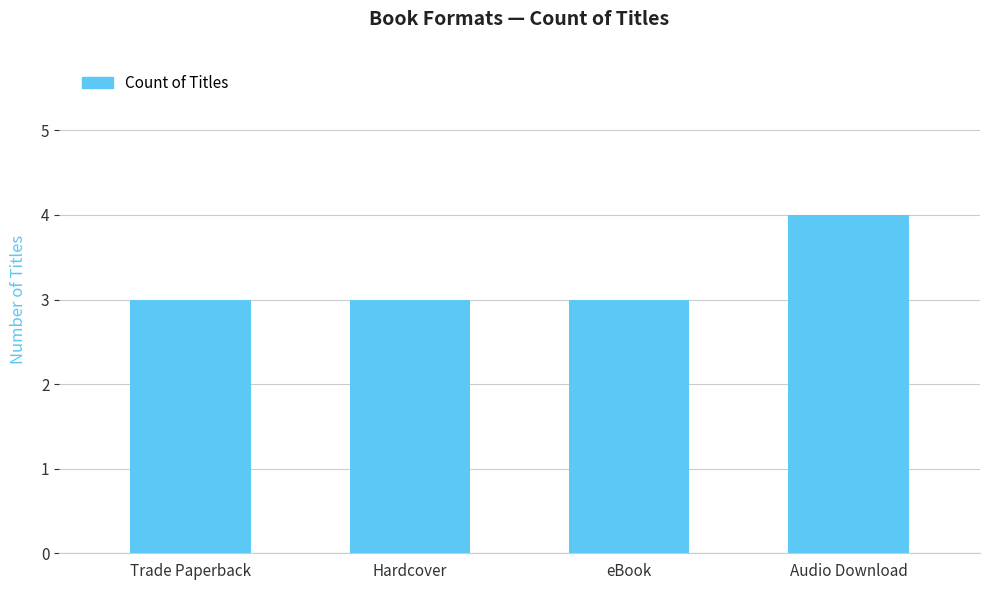

At which category does the chart reach its peak across all series?

Audio Download